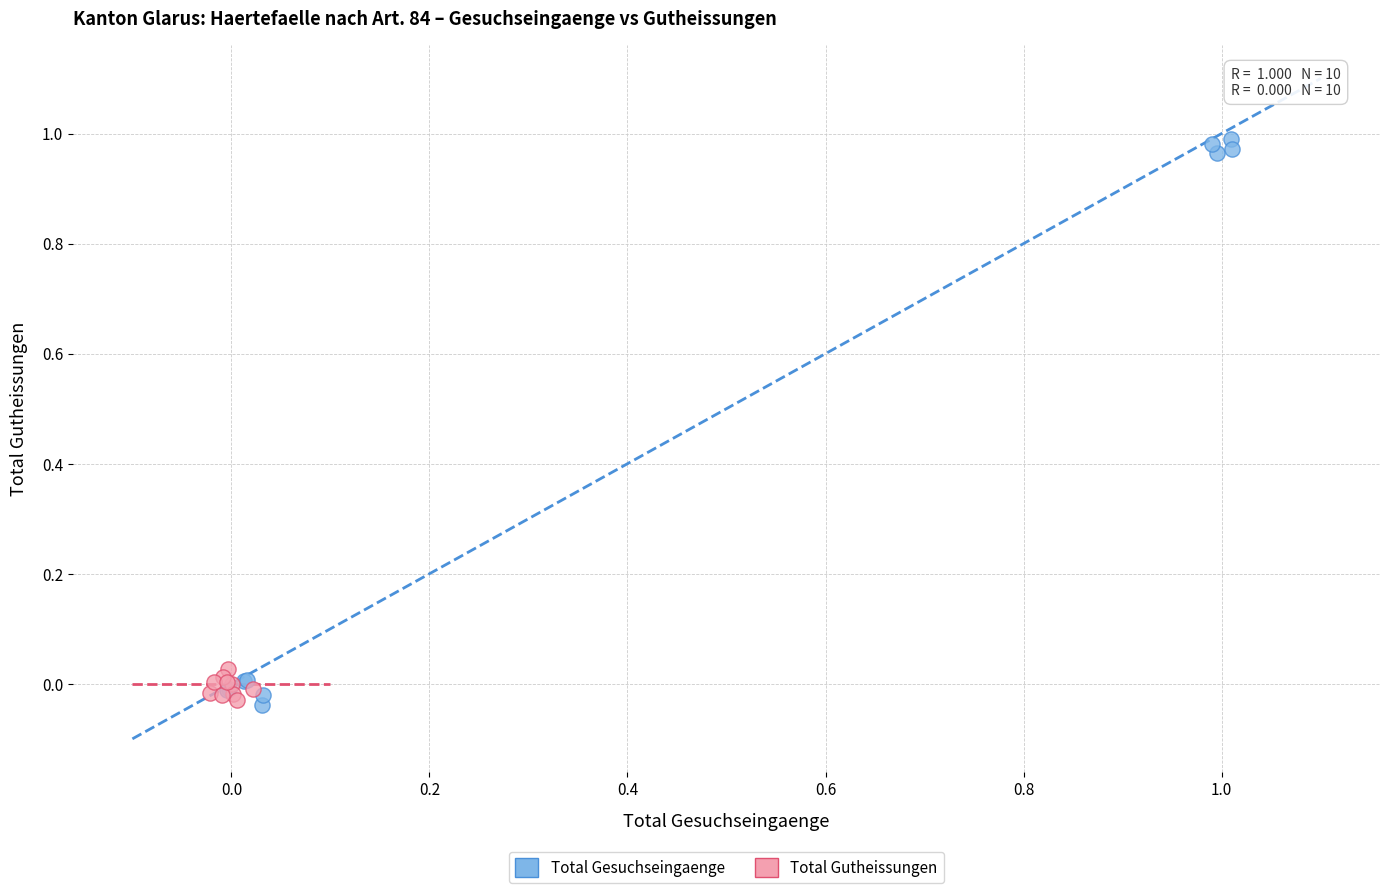

Which series reaches the maximum Y coordinate?

Total Gesuchseingaenge